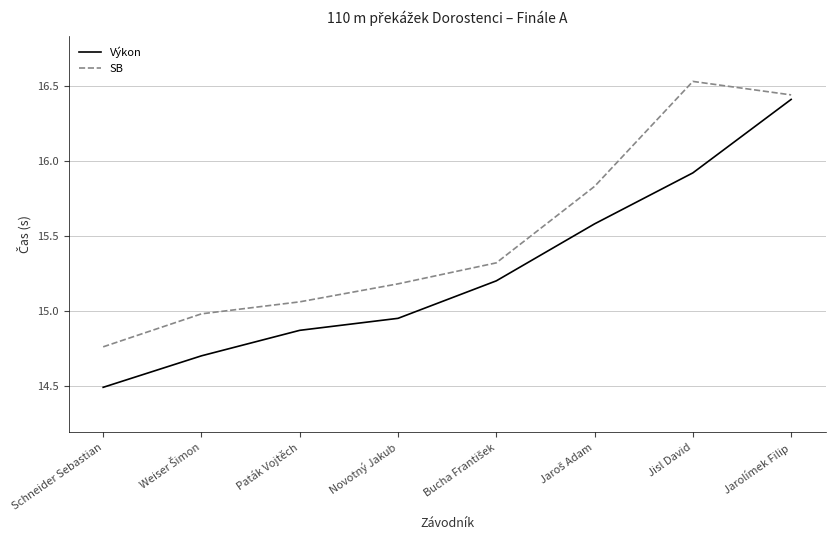

How many categories are shown in the chart?

8